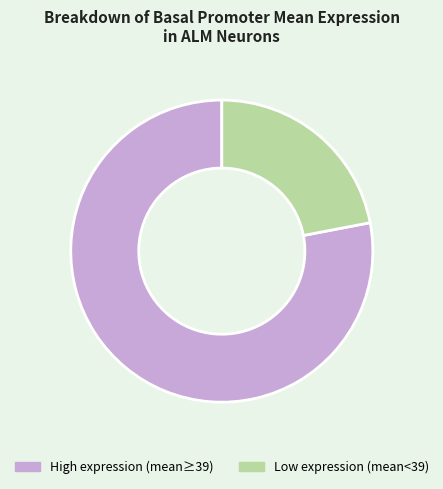

Do High expression (mean≥39) and Low expression (mean<39) together represent more than half of the pie?

Yes